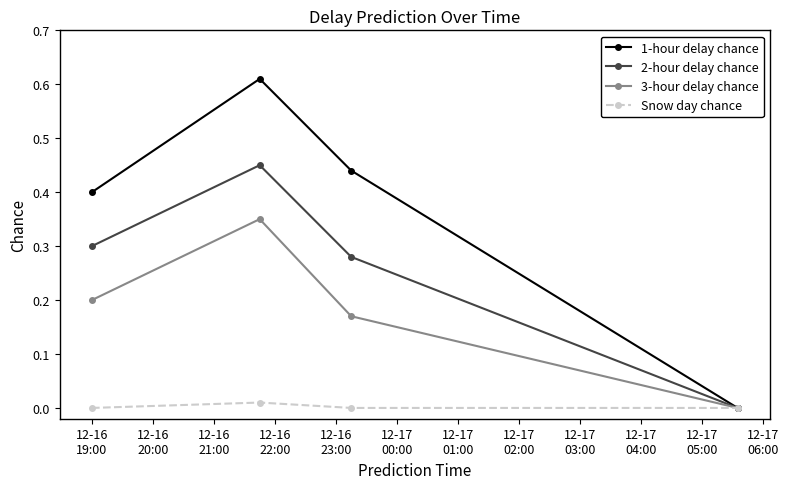

Which series has the largest total across all categories?

1-hour delay chance